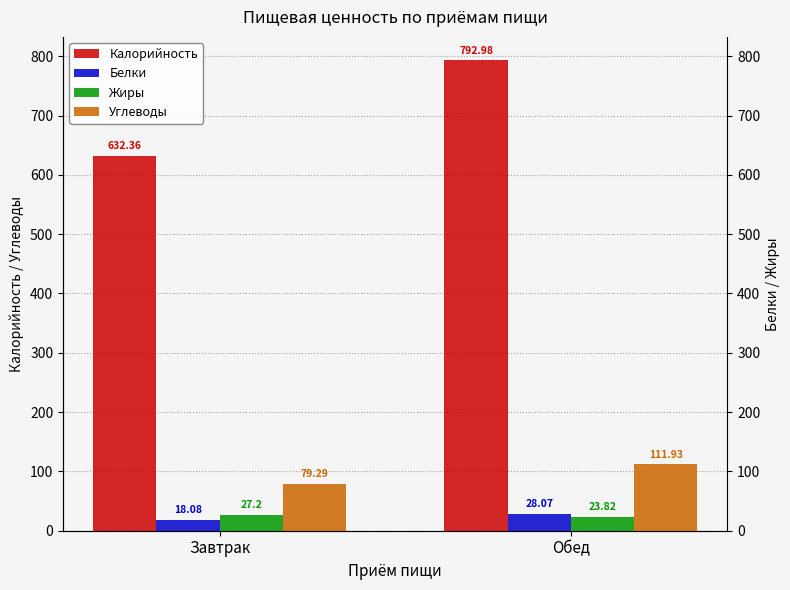

At which category does the chart reach its peak across all series?

Обед